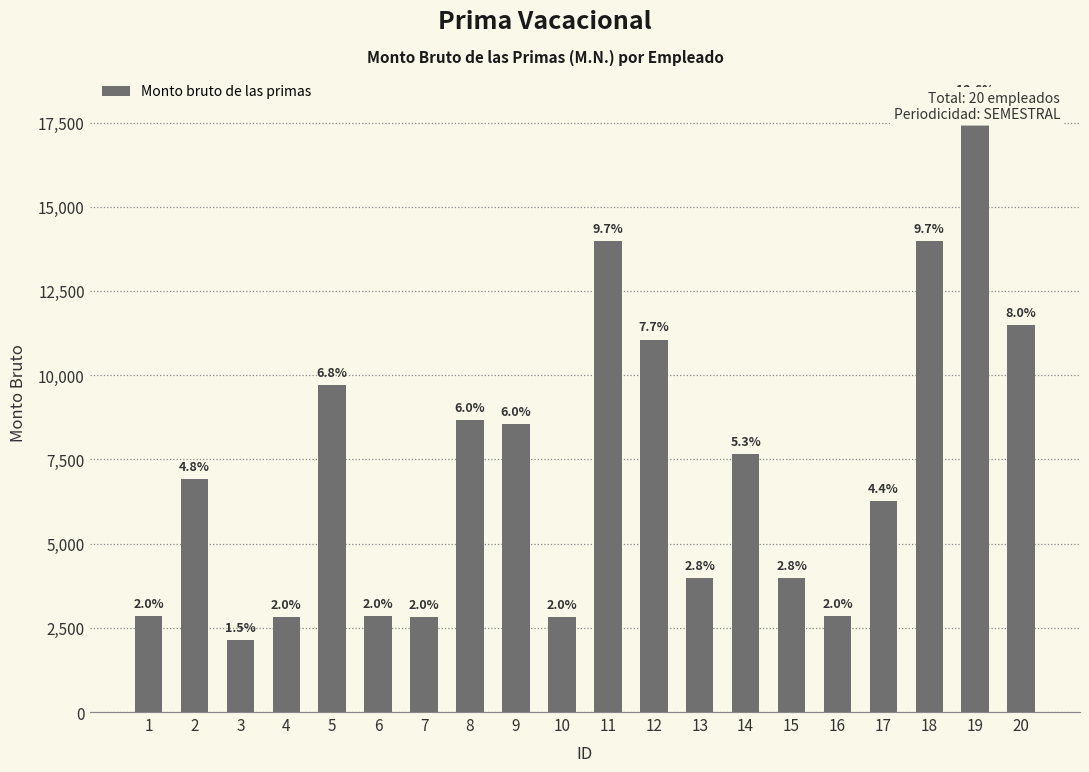

What is the minimum value shown in the chart?

2134.3